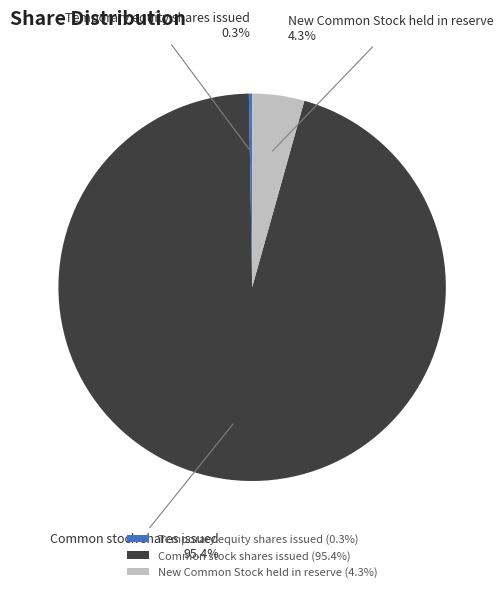

What percentage is the New Common Stock held in reserve slice, to the nearest percent?

4%